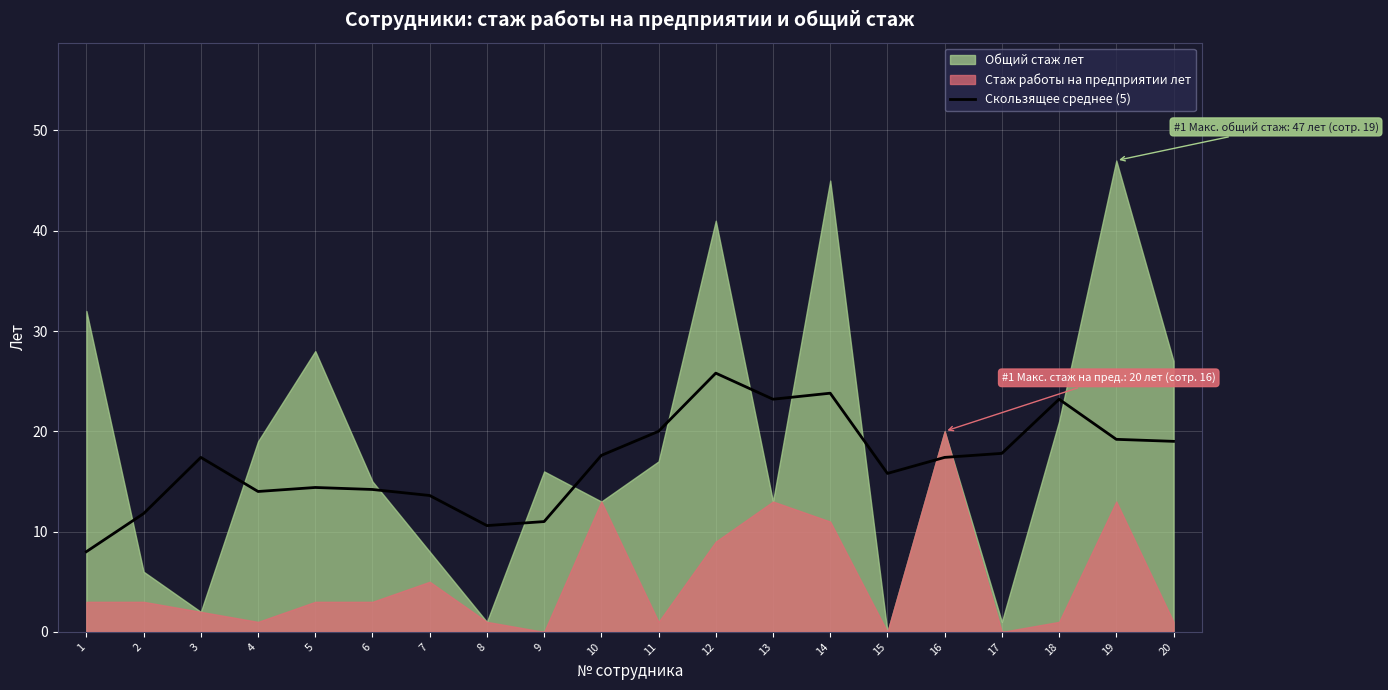

How many points are higher than both their immediate neighbors (excluding endpoints)?

5